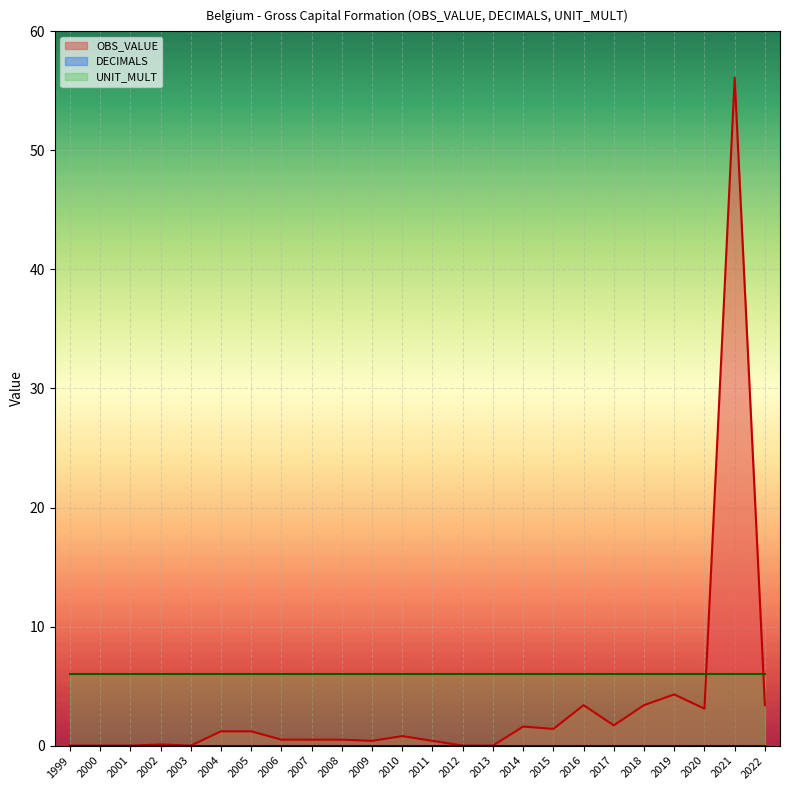

True or false: UNIT_MULT and DECIMALS cross at least once.

False